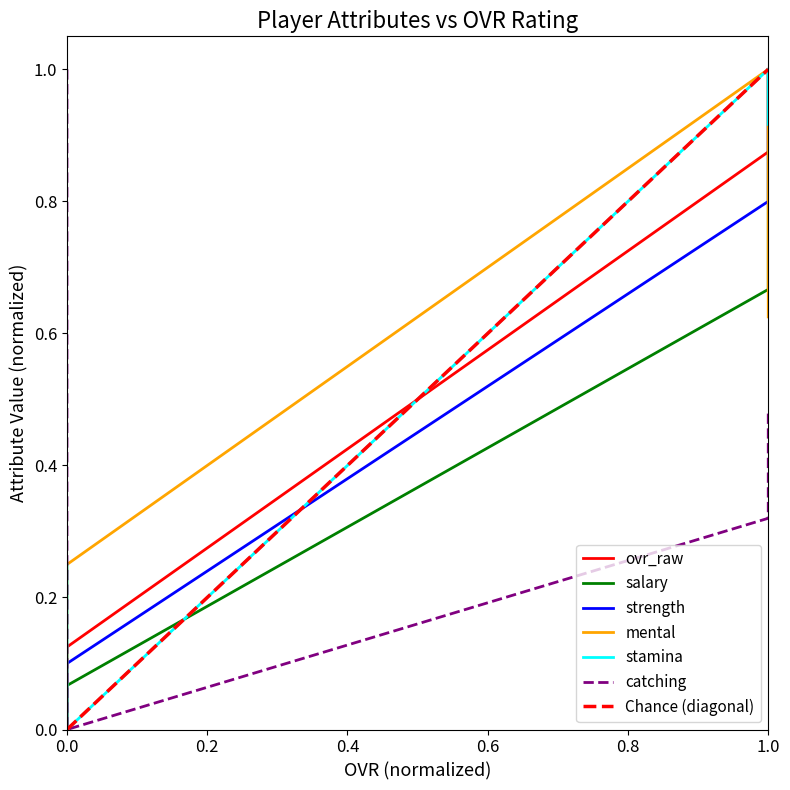

How many data points in salary are above 0?

3